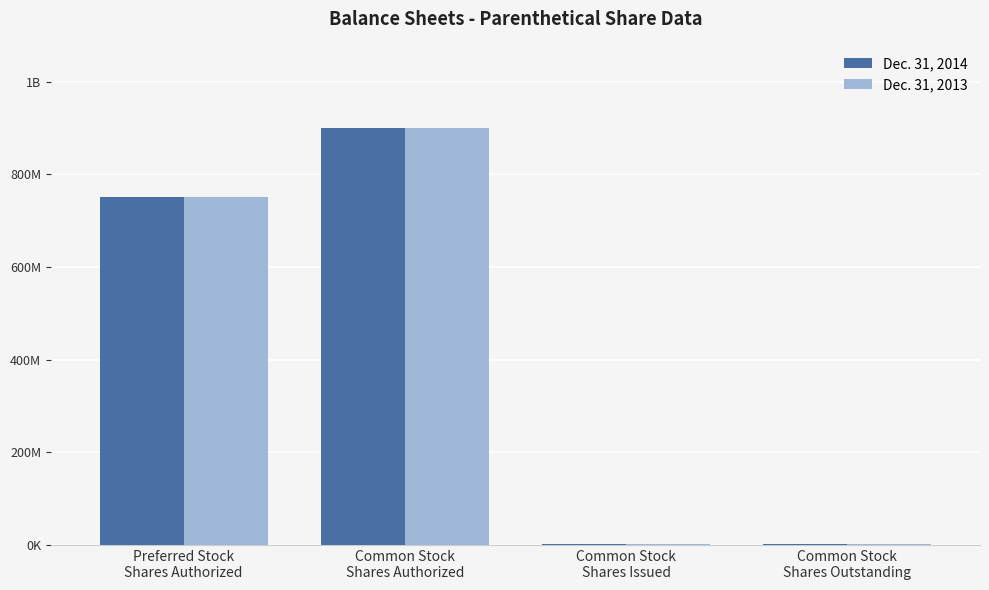

Are the bars grouped side by side (vs. stacked)?

Yes